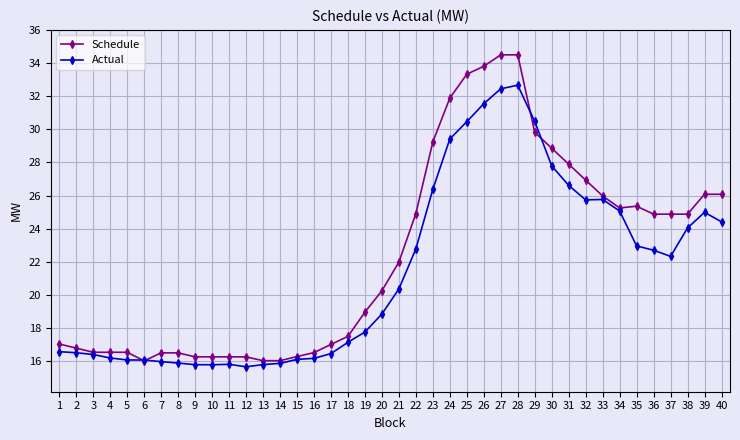

True or false: Actual has more than 0 points higher than both neighbors.

True